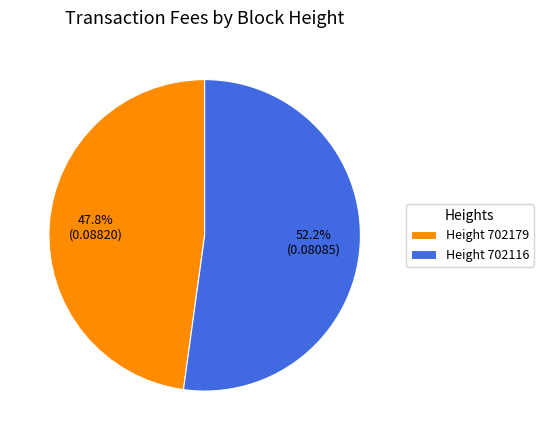

Is there a majority slice in this chart?

Yes